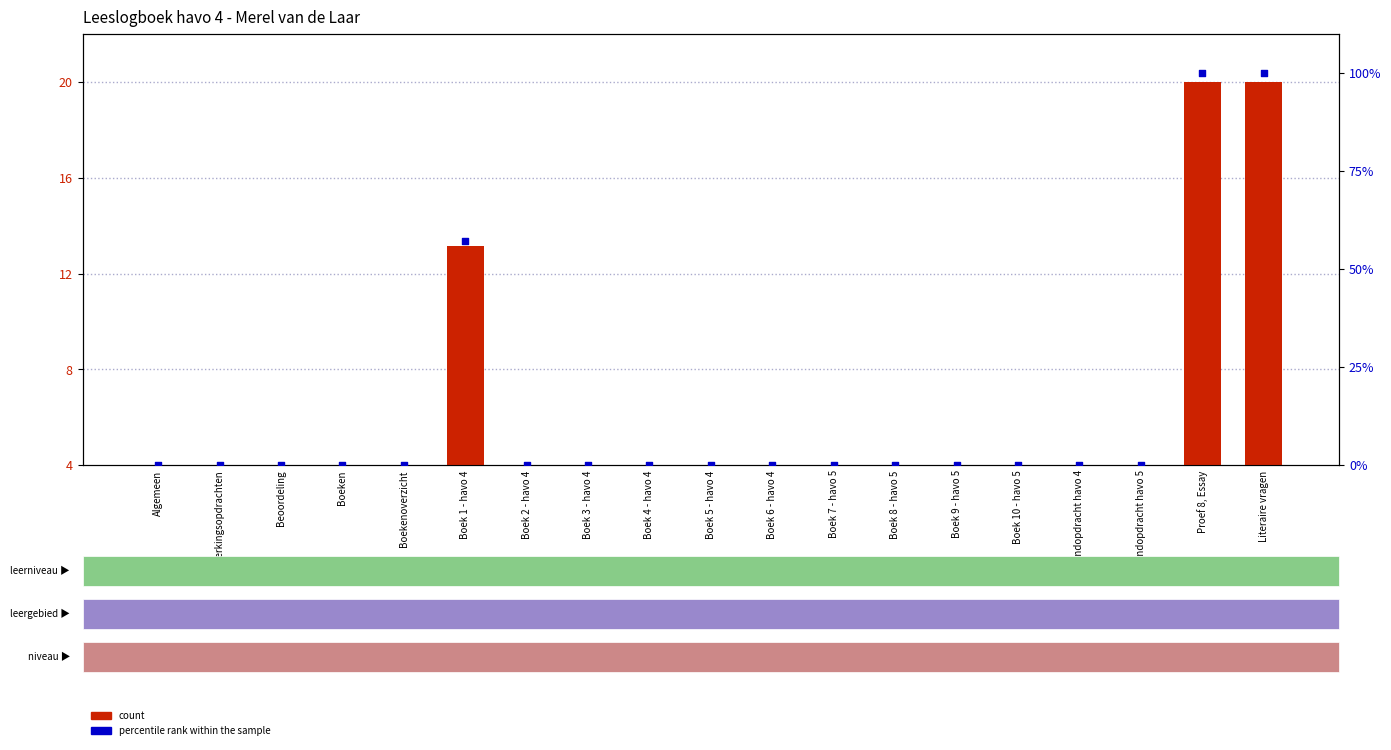

Which series has the largest Y range (max minus min)?

percentile rank within the sample